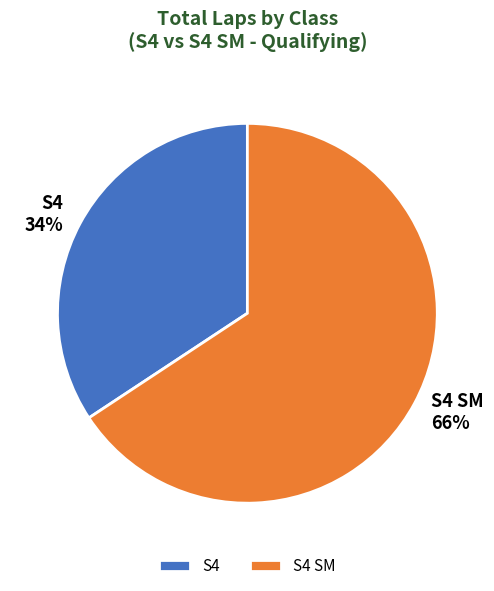

Rank the categories by value from lowest to highest.

S4, S4 SM